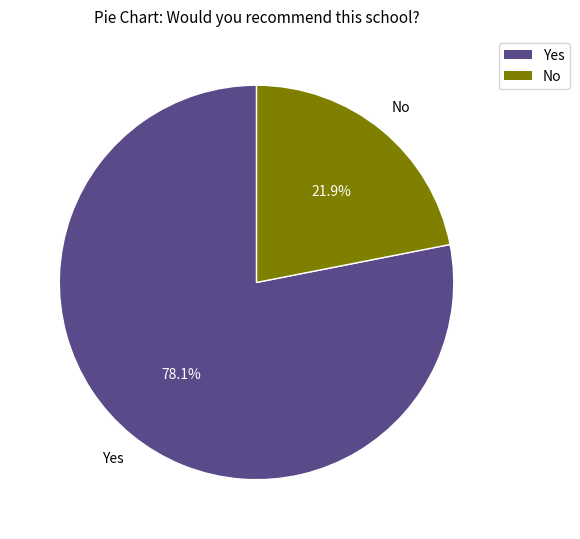

To the nearest percent, what is the difference between the No and Yes slice percentages?

56%